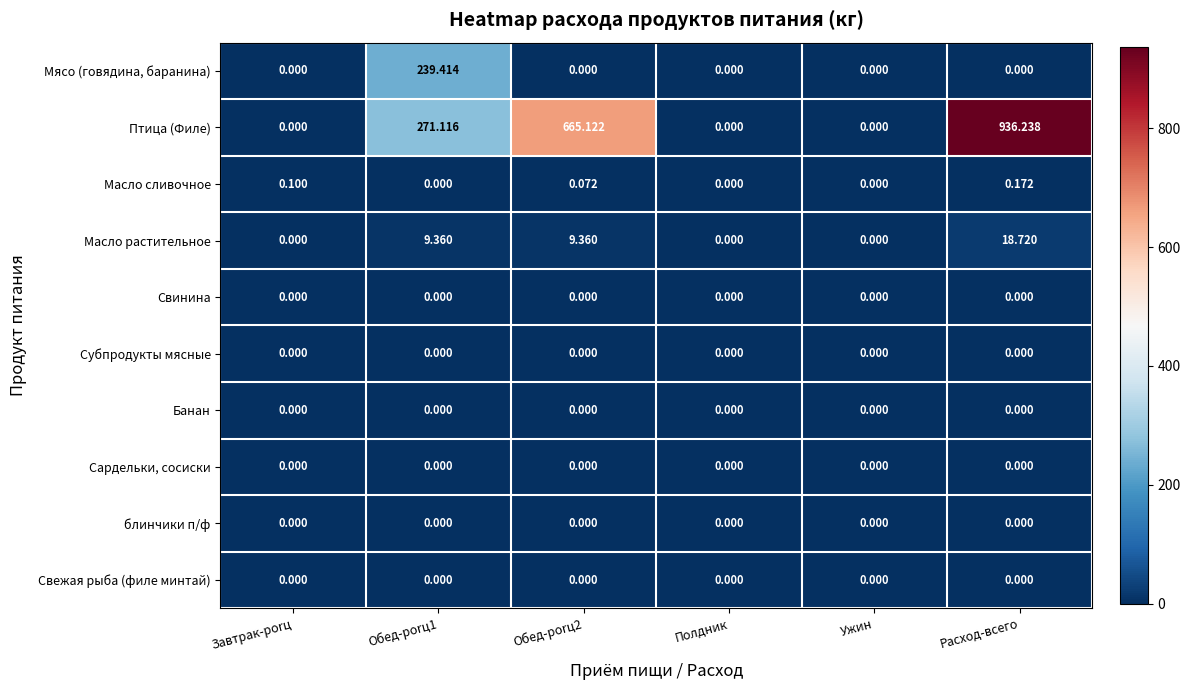

Which category has the highest value across all series?

Расход-всего